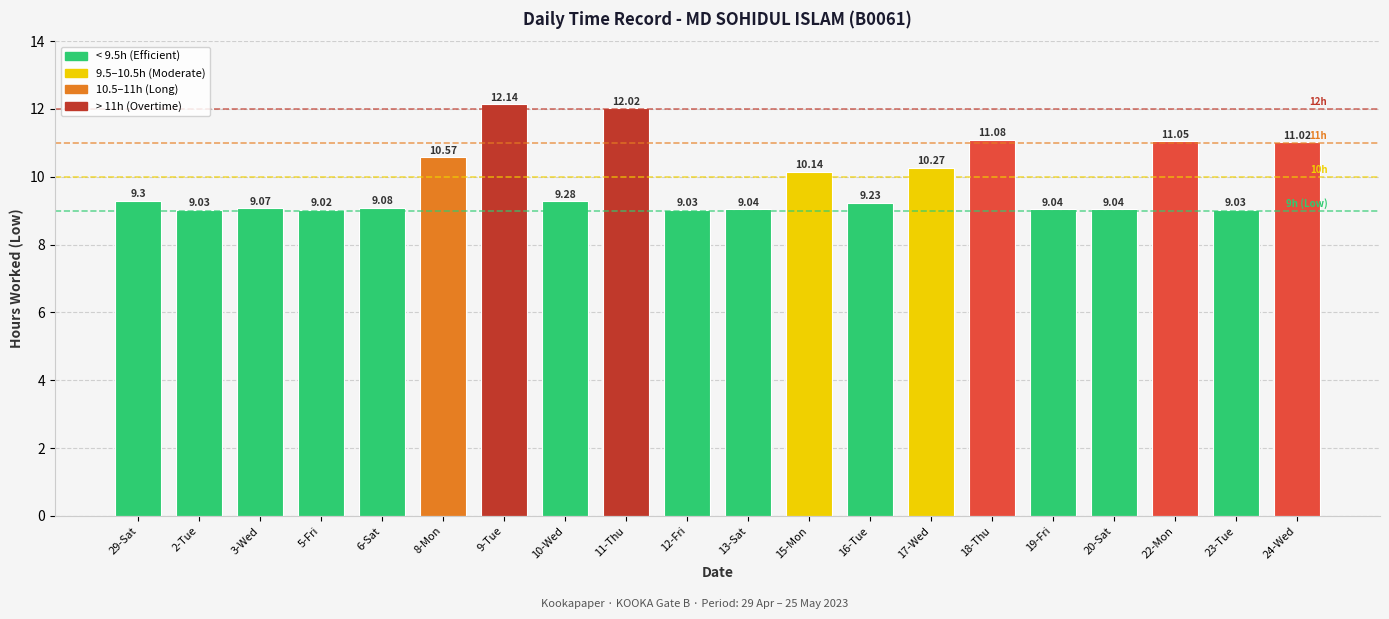

What is the maximum value shown in the chart?

12.1